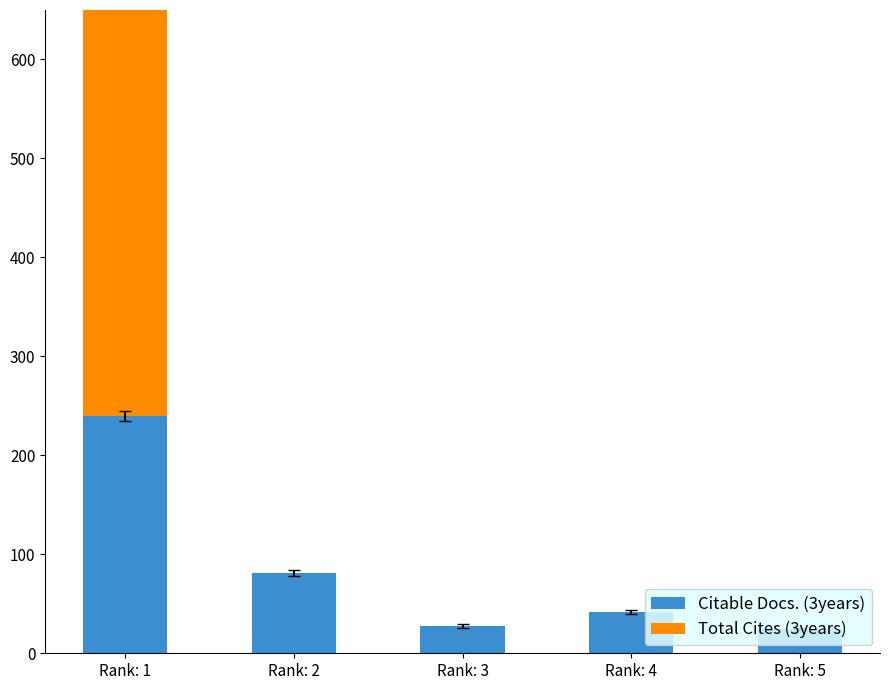

How many values in the Total Cites (3years) series exceed 0?

1